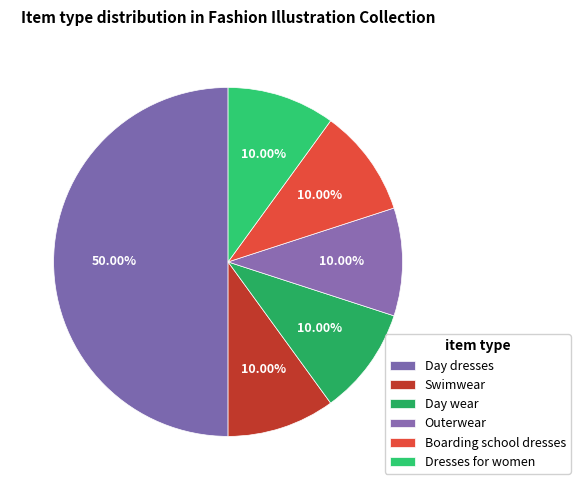

True or false: Dresses for women accounts for 10% of the total.

True